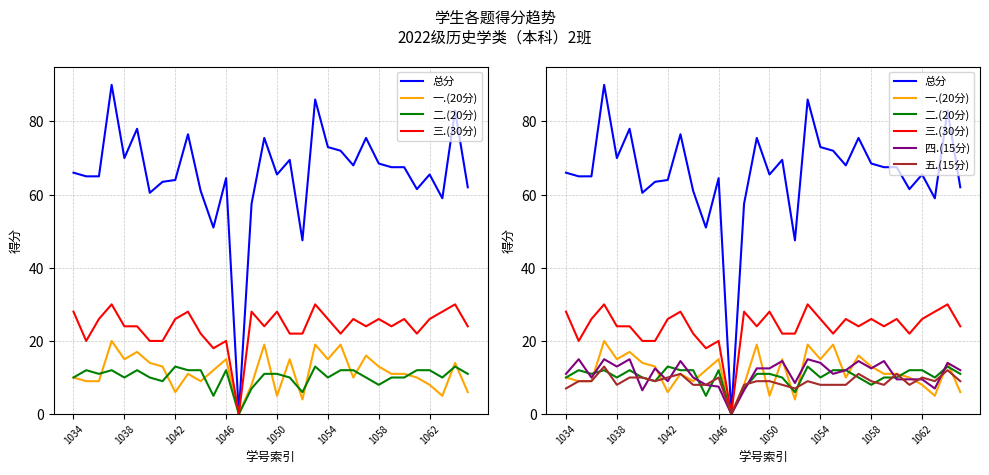

Read the 一.(20分) value at 19.

19.0